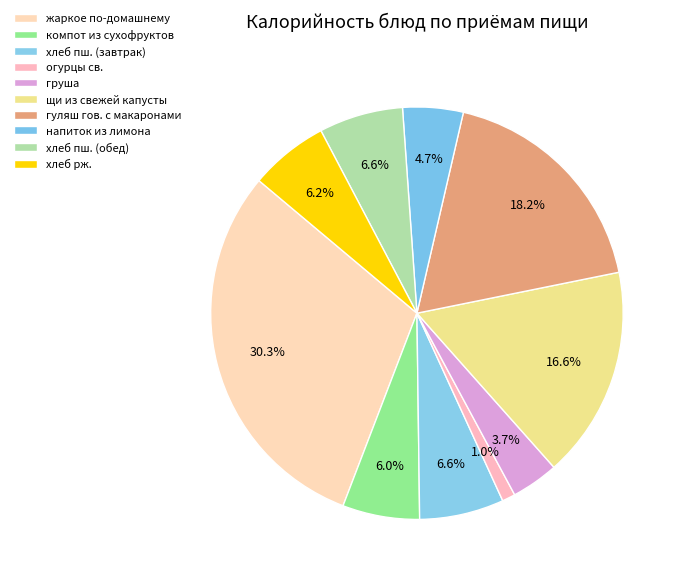

To the nearest percent, what percentage of the pie is напиток из лимона?

5%